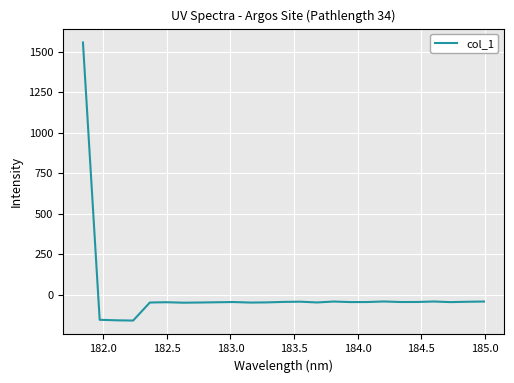

True or false: the data has more than 2 interior local peaks.

True